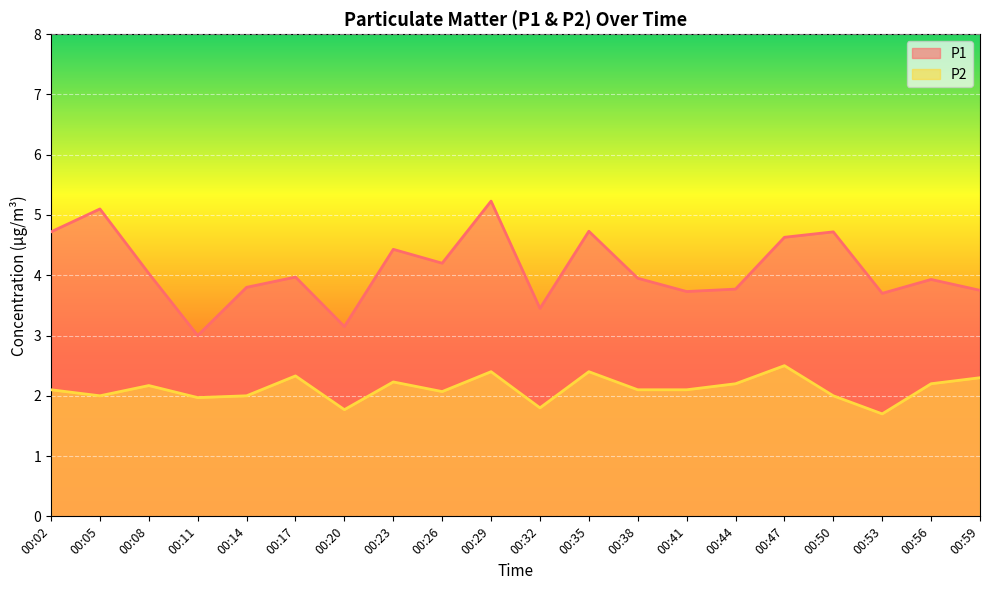

How many lines are shown in the chart?

2